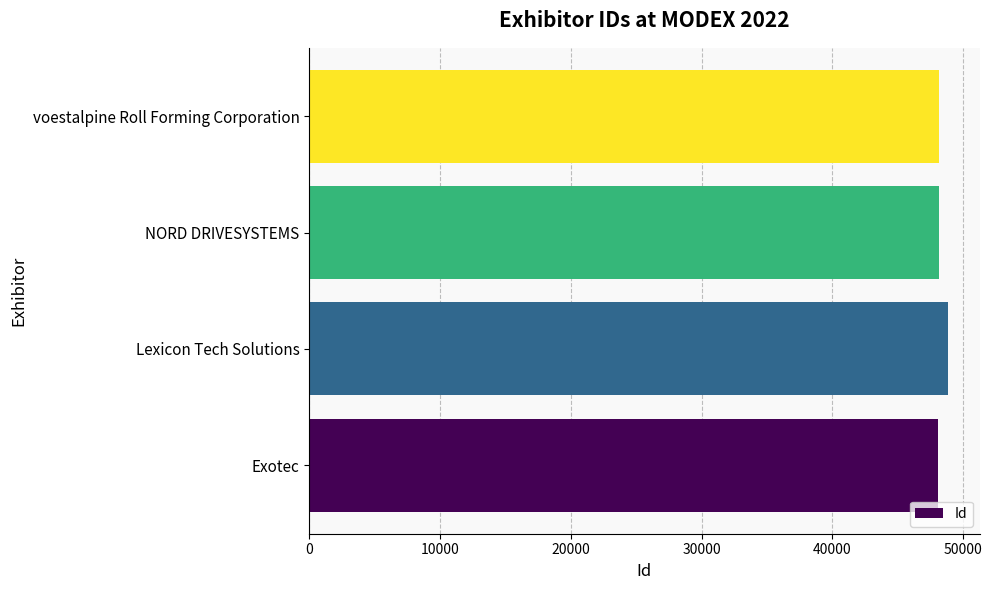

What is the sum of the values at NORD DRIVESYSTEMS and Lexicon Tech Solutions?

96932